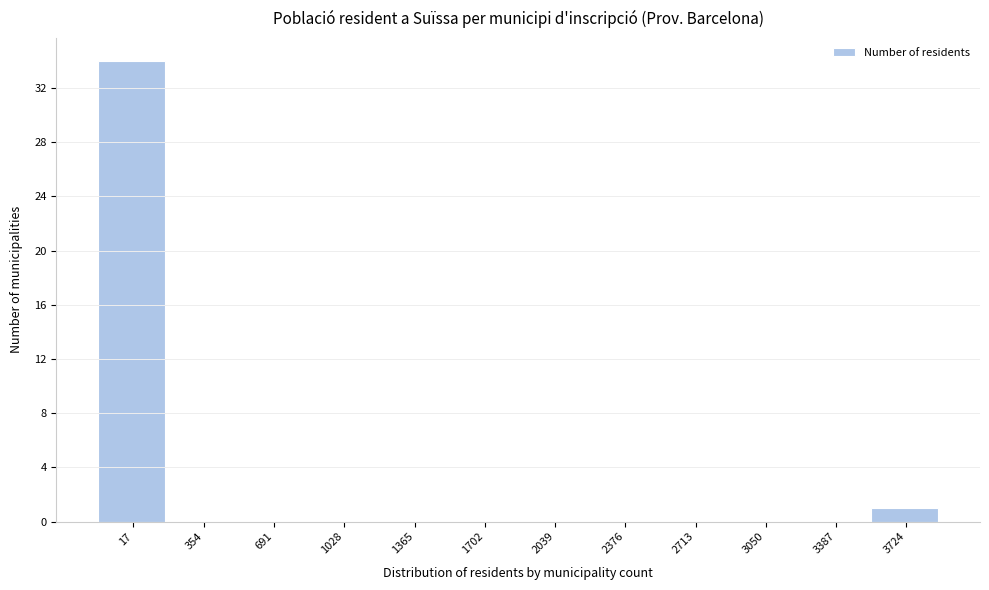

Reading left to right, extract all data points from this chart.

17=34	354=0	691=0	1028=0	1365=0	1702=0	2039=0	2376=0	2713=0	3050=0	3387=0	3724=1